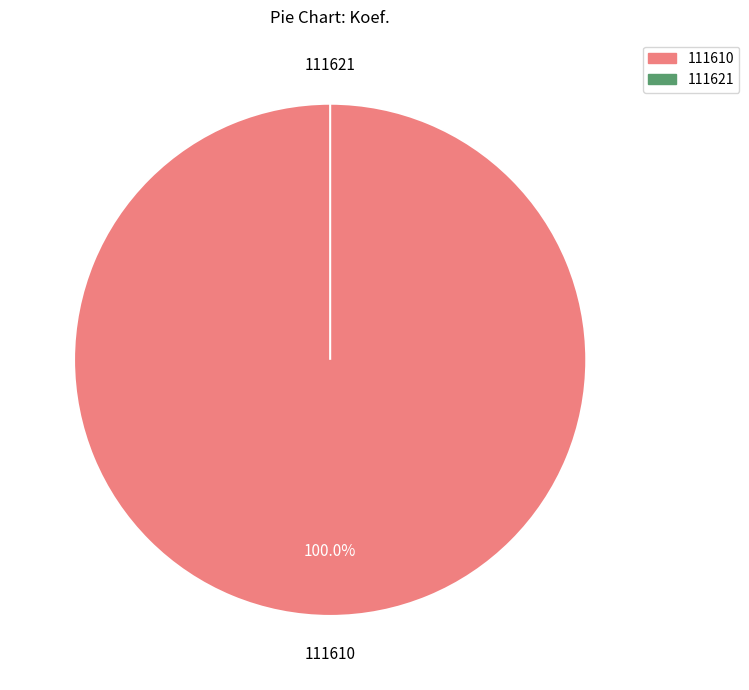

What percentage is the 111610 slice, to the nearest percent?

100%